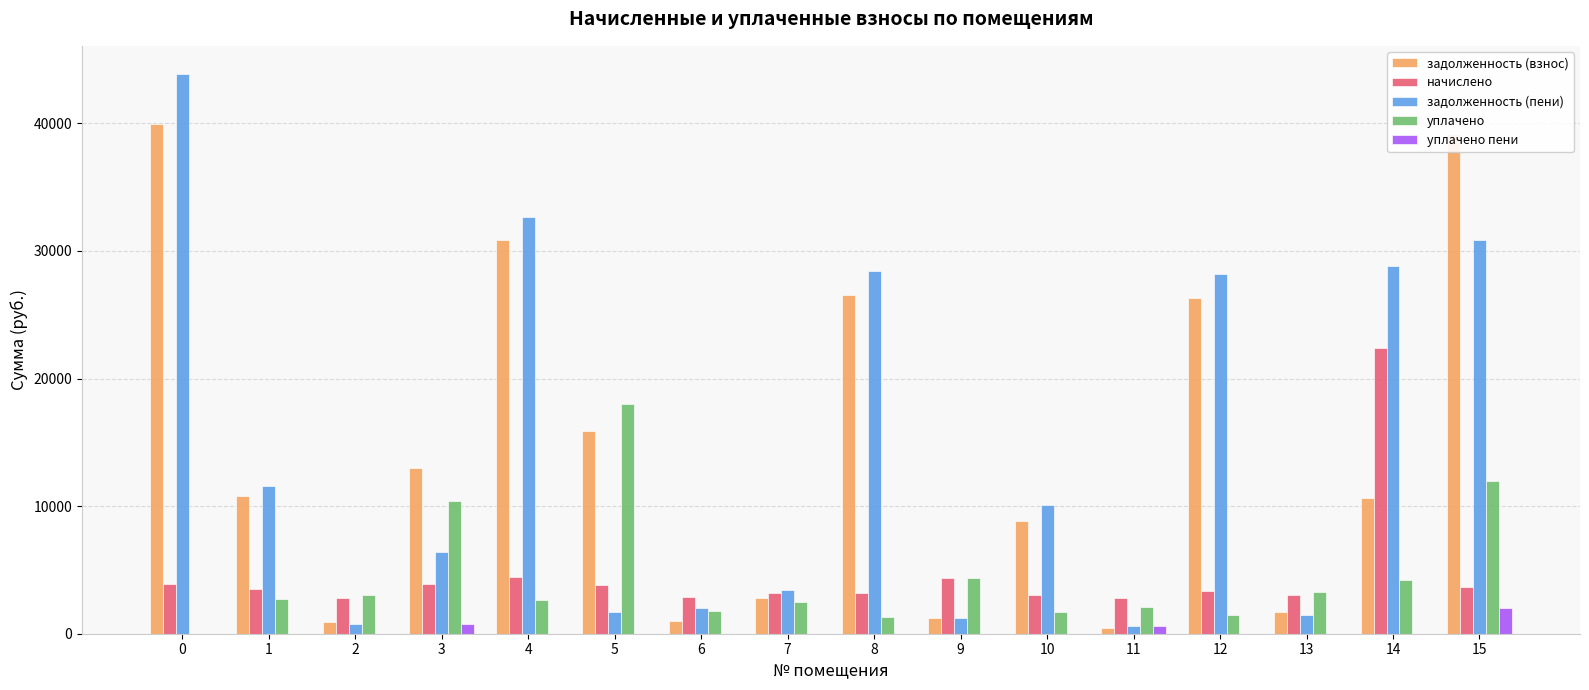

The value of уплачено at 0 is 0.0. True or false?

True